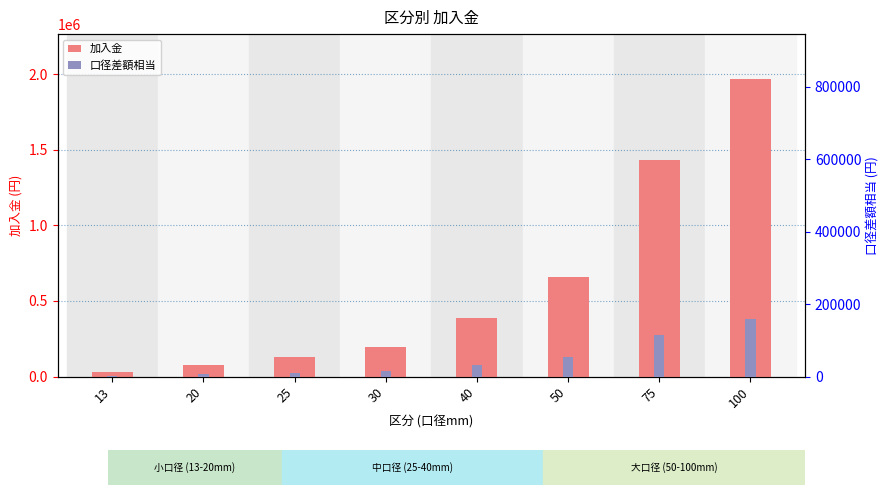

Is it true that 口径差額相当 equals 10560 at 25?

True